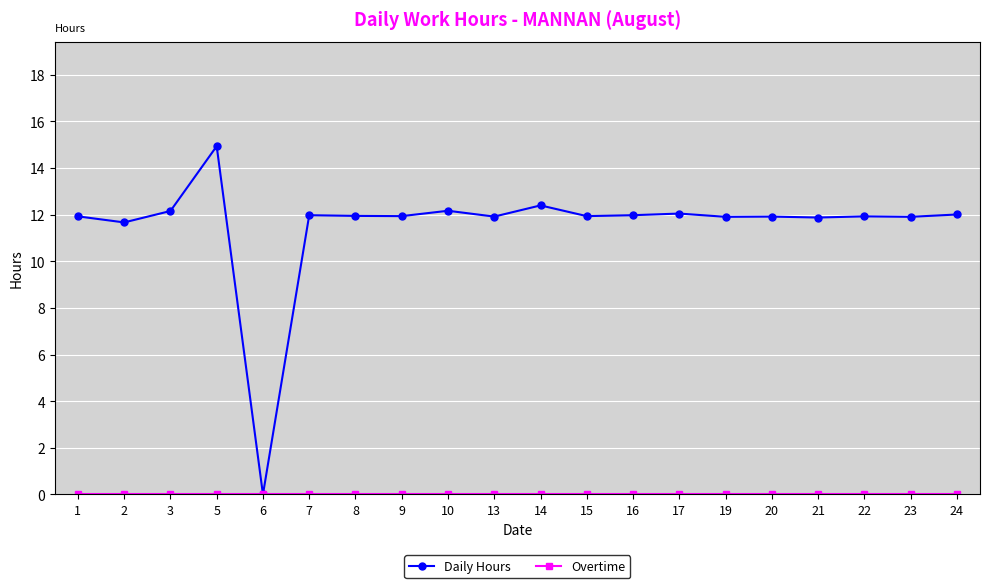

At which category does Daily Hours reach its first local peak?

5